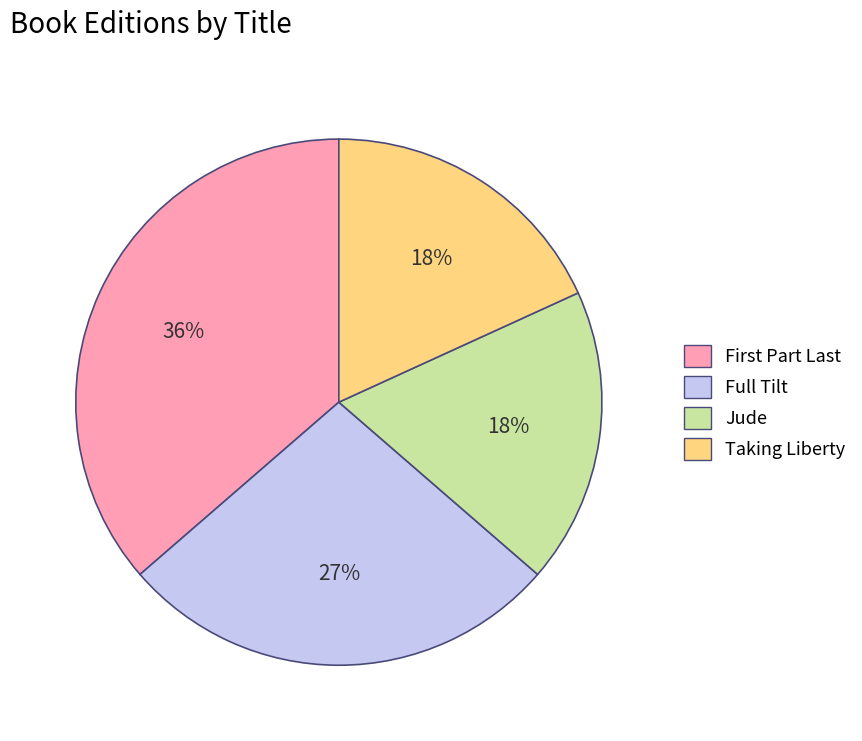

True or false: Jude accounts for 11% of the total.

False